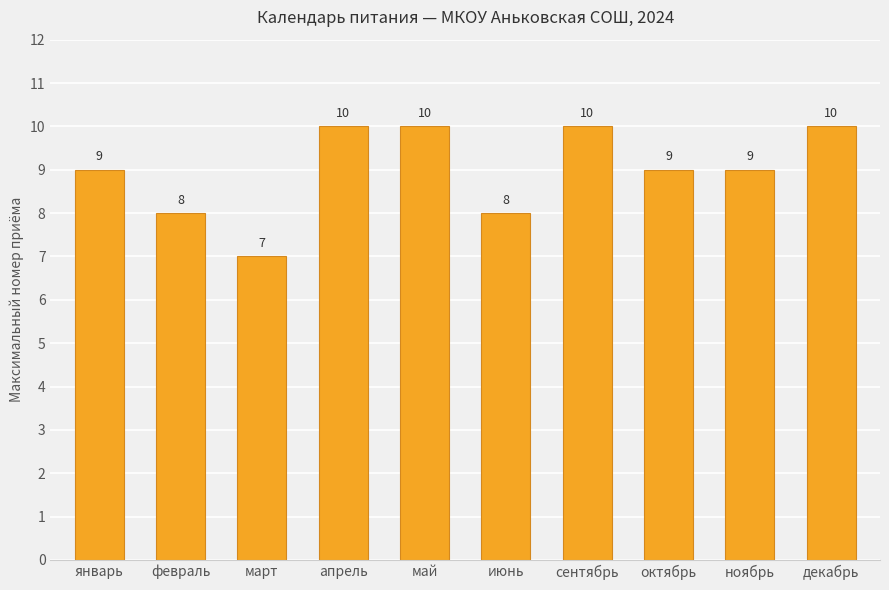

Is it true that the value at сентябрь is 10?

True